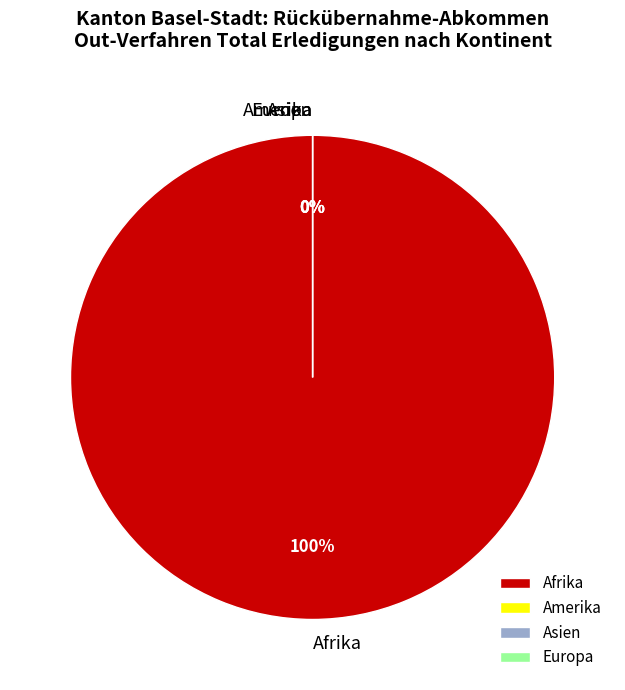

Does any single category account for the majority?

Yes